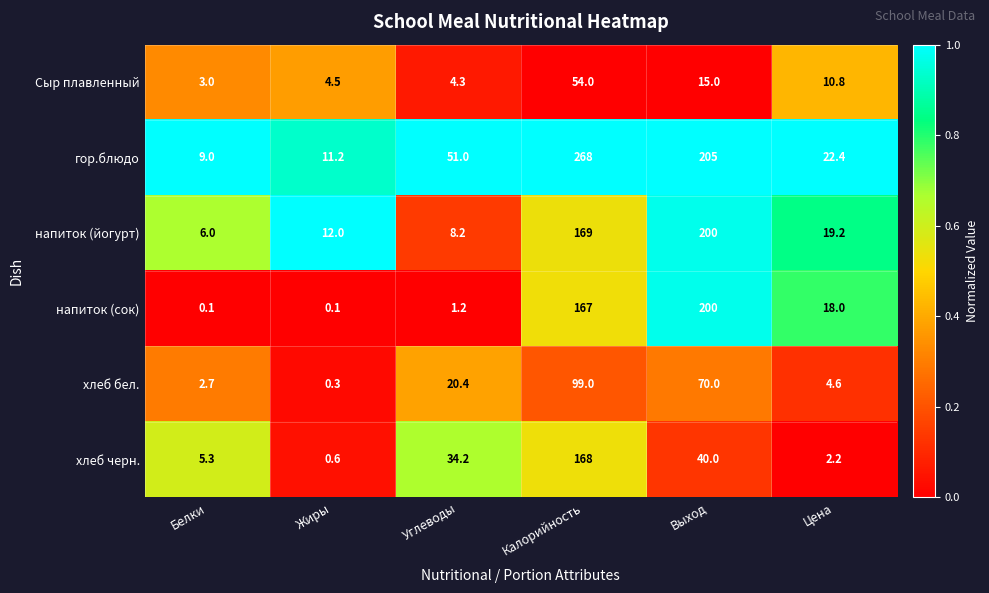

At how many categories does at least one series exceed 0?

6